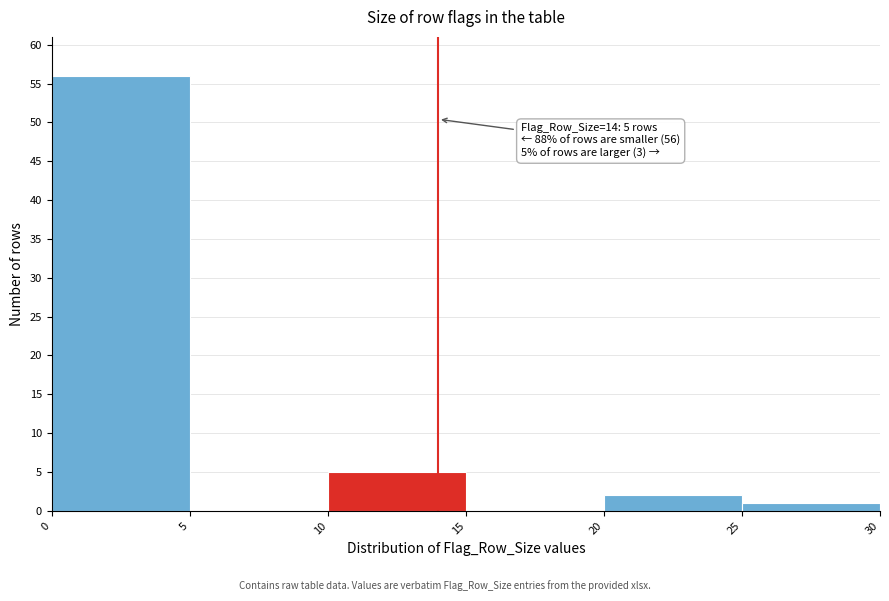

Over which range of the x-axis is the bar tallest?

0 to 5